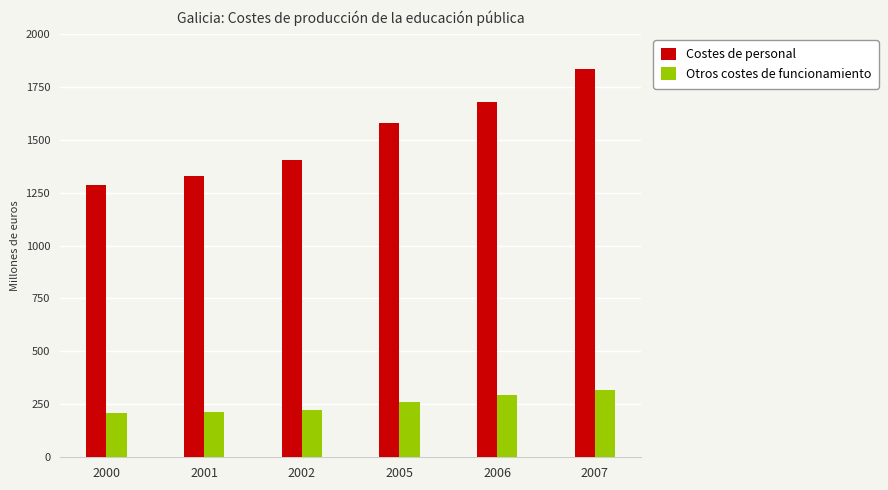

What are all the series names shown in the legend?

Costes de personal, Otros costes de funcionamiento